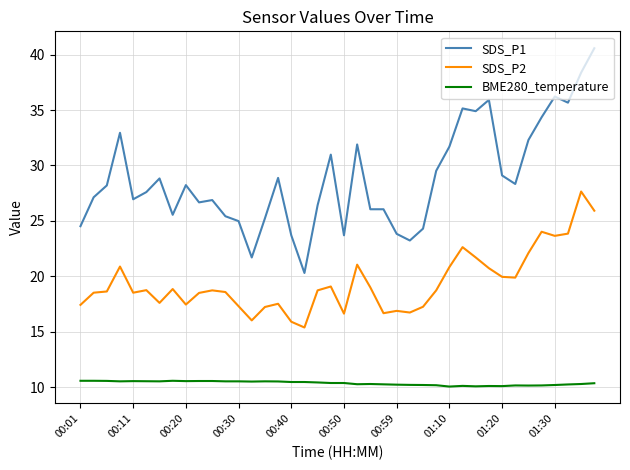

Count the number of data series in this chart.

3